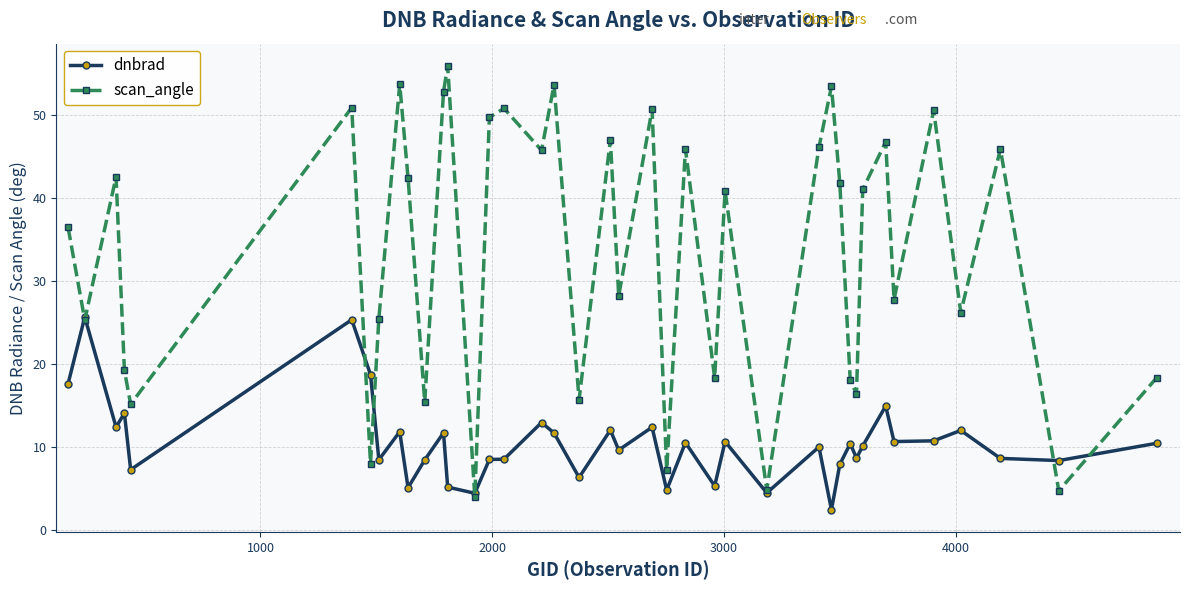

List the series in order of their overall mean, highest first.

scan_angle, dnbrad